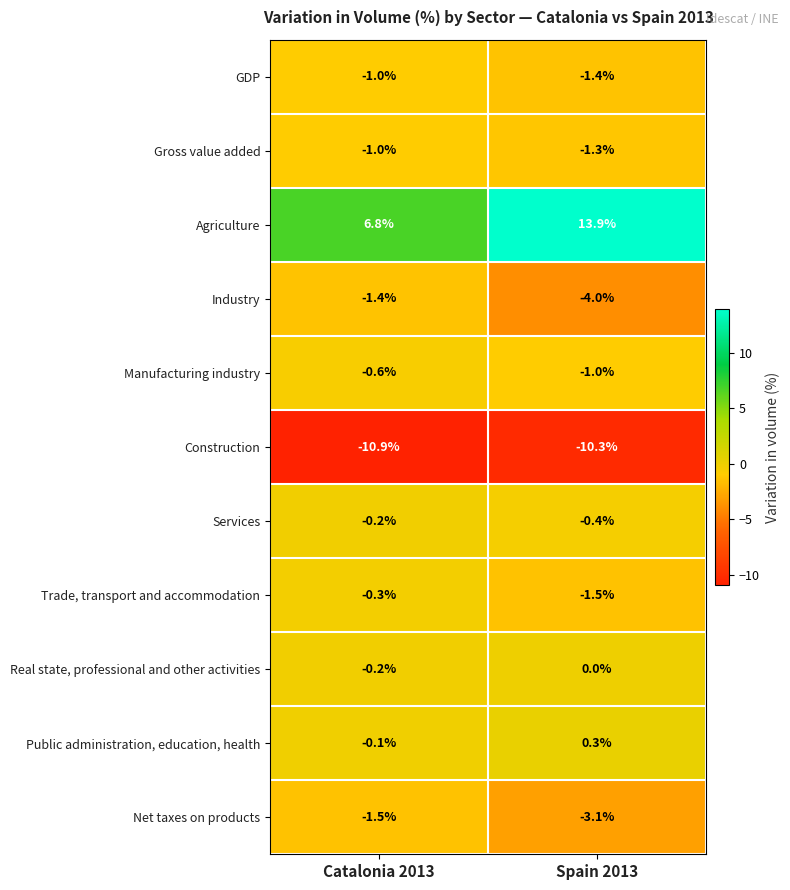

Reading left to right, transcribe all the data shown in this chart.

GDP: -1.0	-1.4
Gross value added: -1.0	-1.3
Agriculture: 6.8	13.9
Industry: -1.4	-4.0
Manufacturing industry: -0.6	-1.0
Construction: -10.9	-10.3
Services: -0.2	-0.4
Trade, transport and accommodation: -0.3	-1.5
Real state, professional and other activities: -0.2	0.0
Public administration, education, health: -0.1	0.3
Net taxes on products: -1.5	-3.1